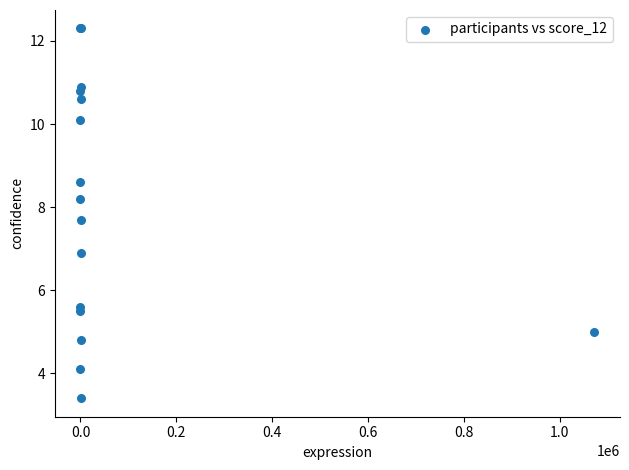

What Y value in the scatter plot is closest to 7?

6.9